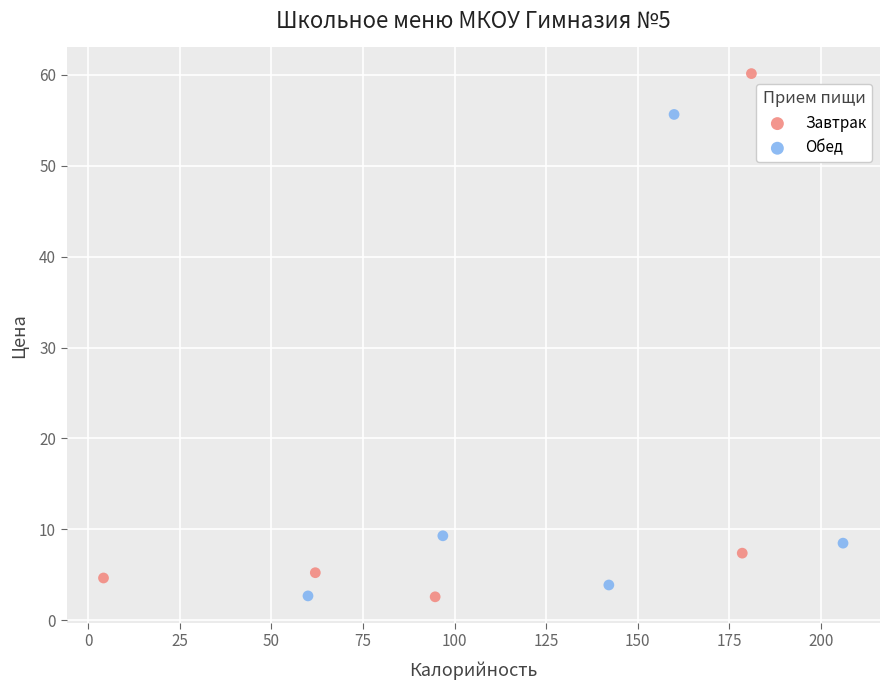

What are all the series names shown in the legend?

Завтрак, Обед